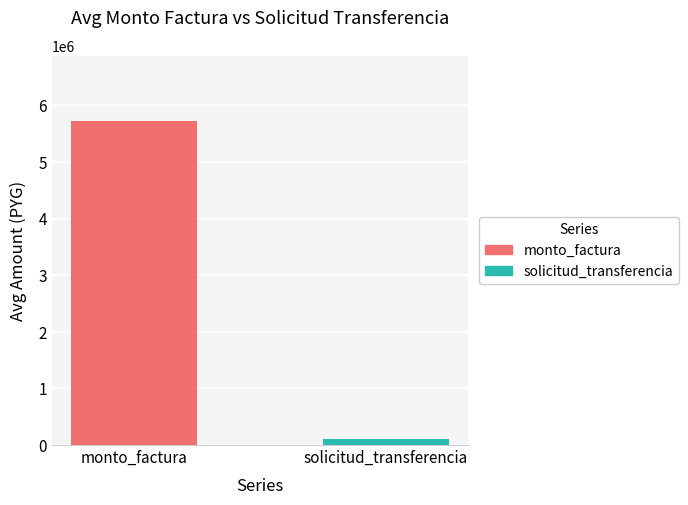

Which series has the largest range (max minus min)?

solicitud_transferencia